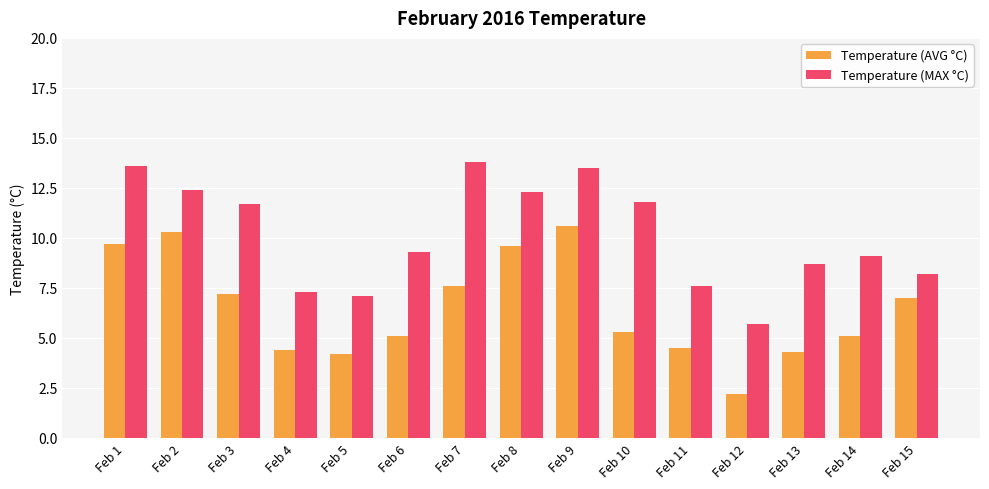

At which label does Temperature (MAX °C) reach its peak?

Feb 7